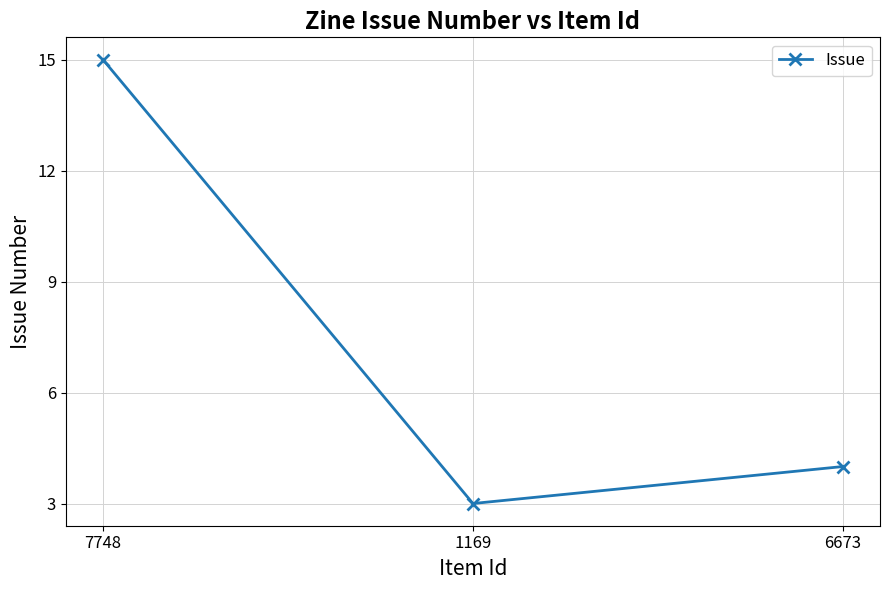

List the labels in order of value, largest first.

7748, 6673, 1169